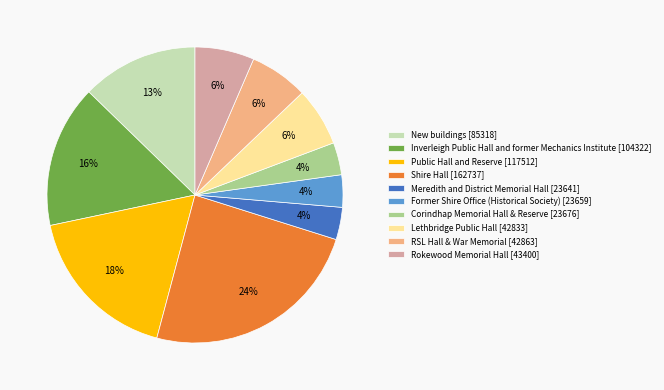

Do Meredith and District Memorial Hall [23641] and Lethbridge Public Hall [42833] together represent more than half of the pie?

No